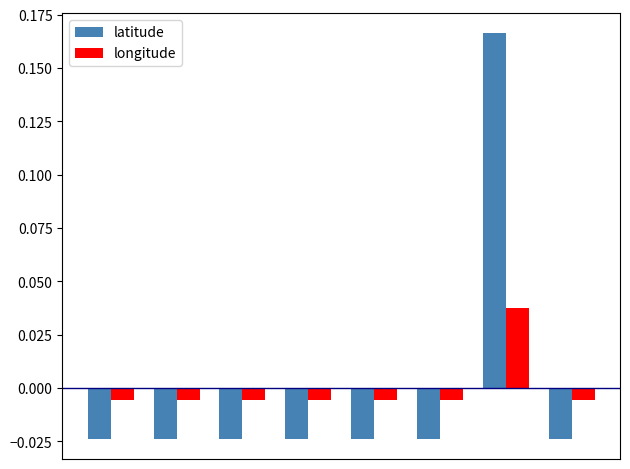

Rank the series by their maximum value, from lowest to highest.

longitude, latitude